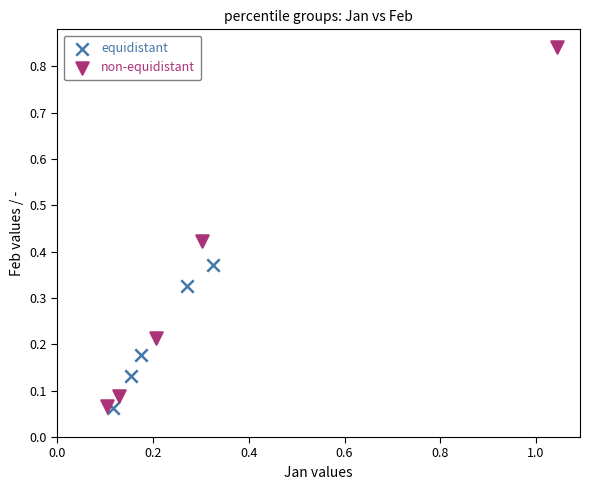

Which series contains the highest Y value?

non-equidistant